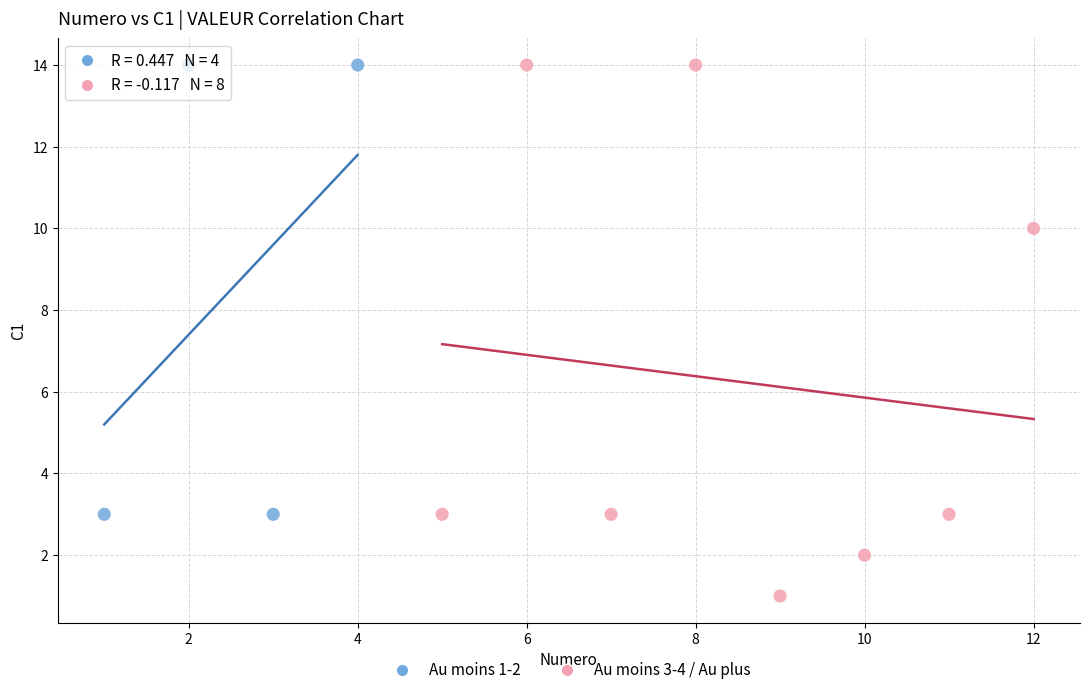

What are all the series names shown in the legend?

Au moins 1-2, Au moins 3-4 / Au plus